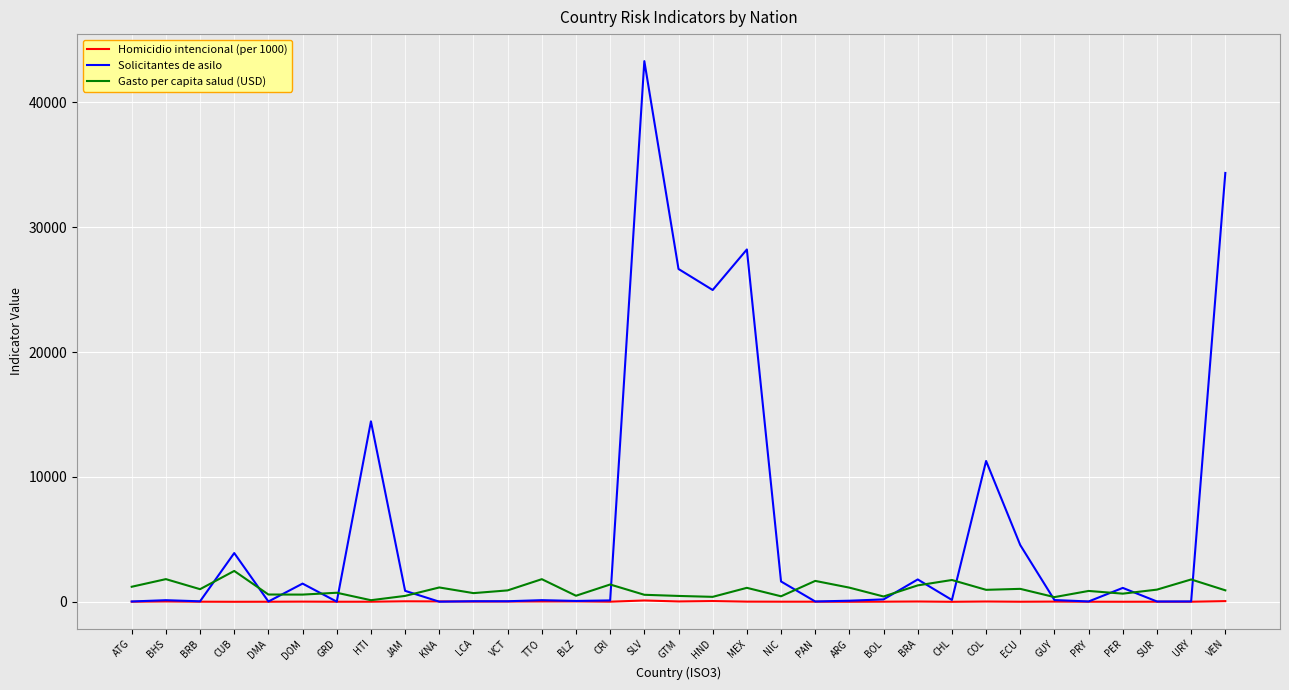

Is the value of Solicitantes de asilo at COL greater than the value of Homicidio intencional (per 1000) at PER?

Yes